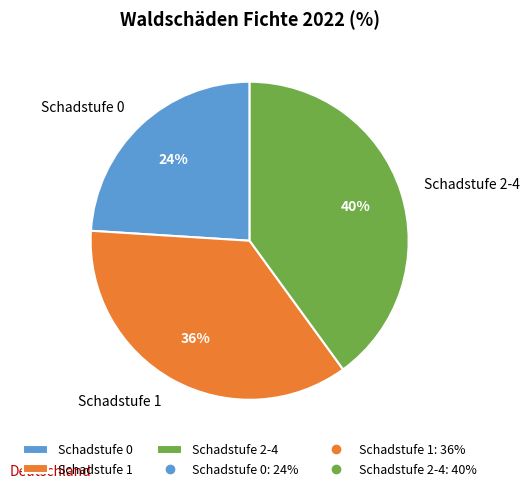

The Schadstufe 0 slice represents 24% of the pie. True or false?

True